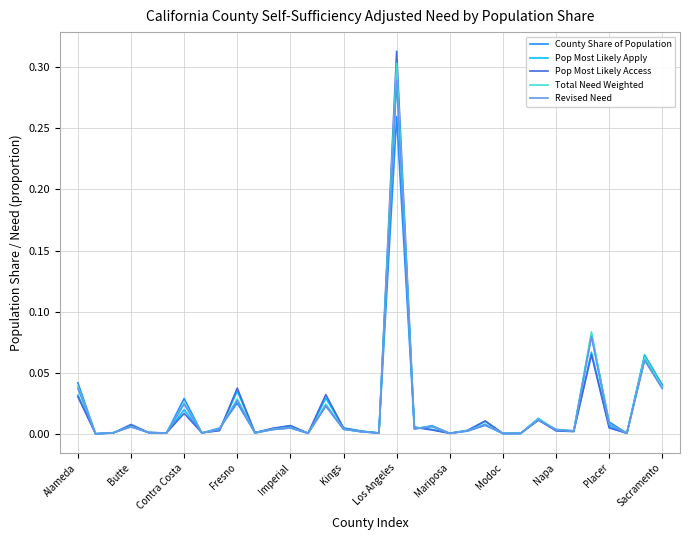

Which series has the largest range (max minus min)?

Pop Most Likely Access